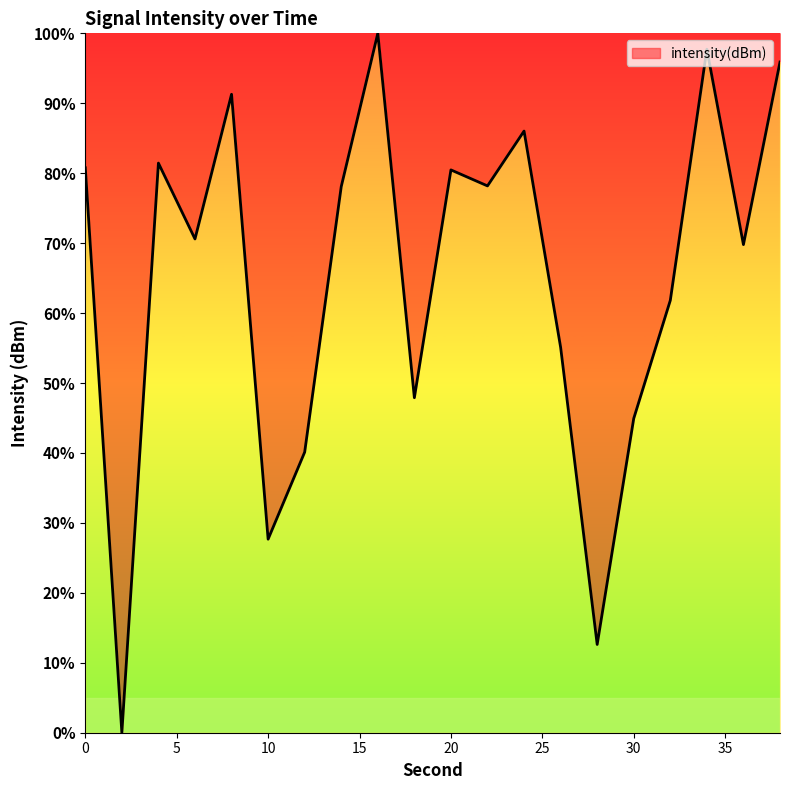

What is the greatest value displayed?

100.0